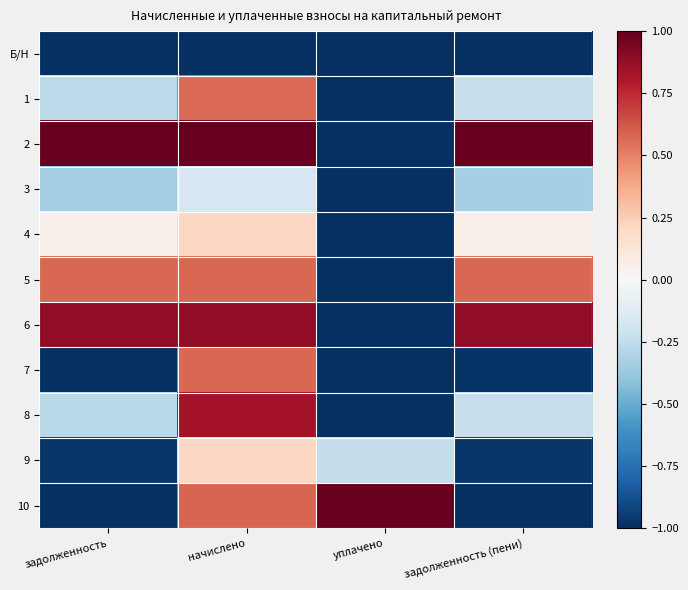

What is the total value across all series at задолженность (пени)?

-2.2